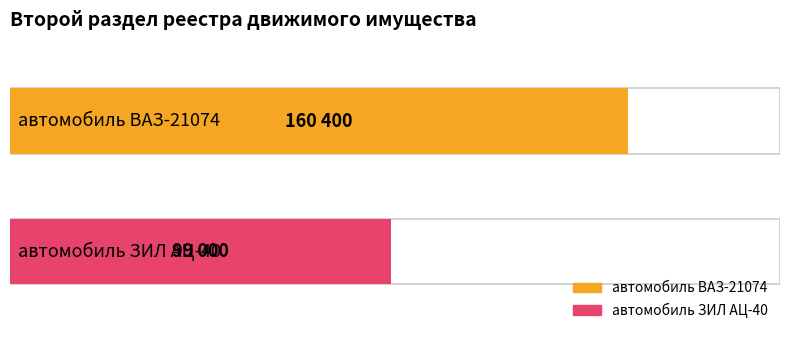

The chart shows a value of 40395 at автомобиль ЗИЛ АЦ-40. True or false?

False